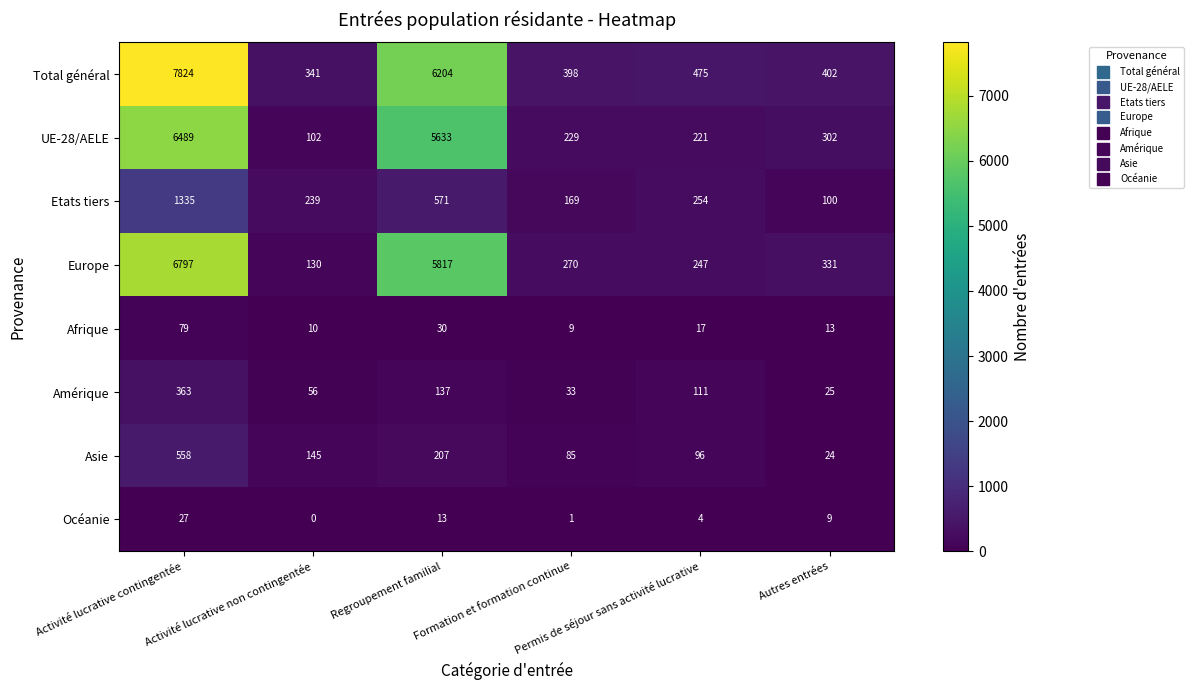

What is the maximum value shown in the chart?

7824